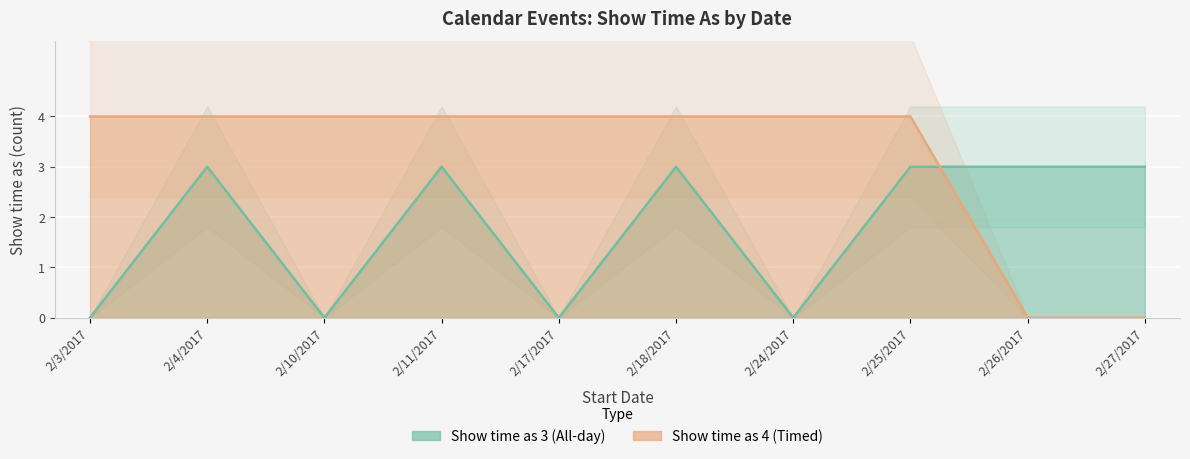

Where do Show time as 3 (All-day) and Show time as 4 (Timed) first cross each other?

2/25/2017 and 2/26/2017